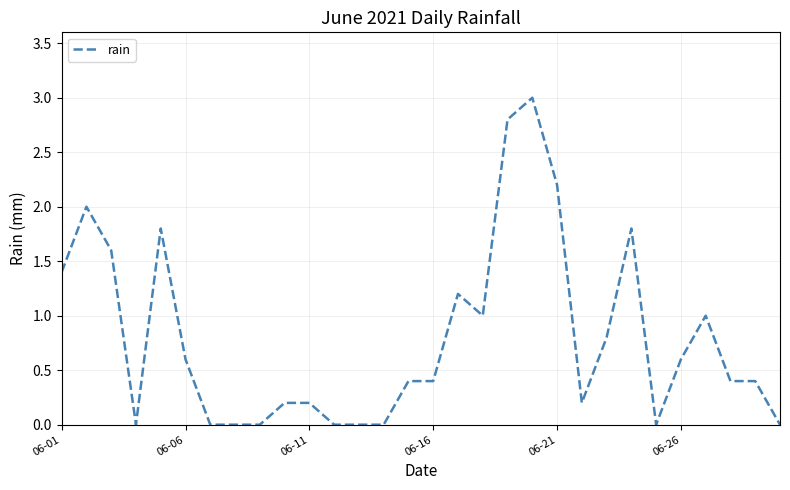

What is the difference between the maximum and minimum values?

3.0